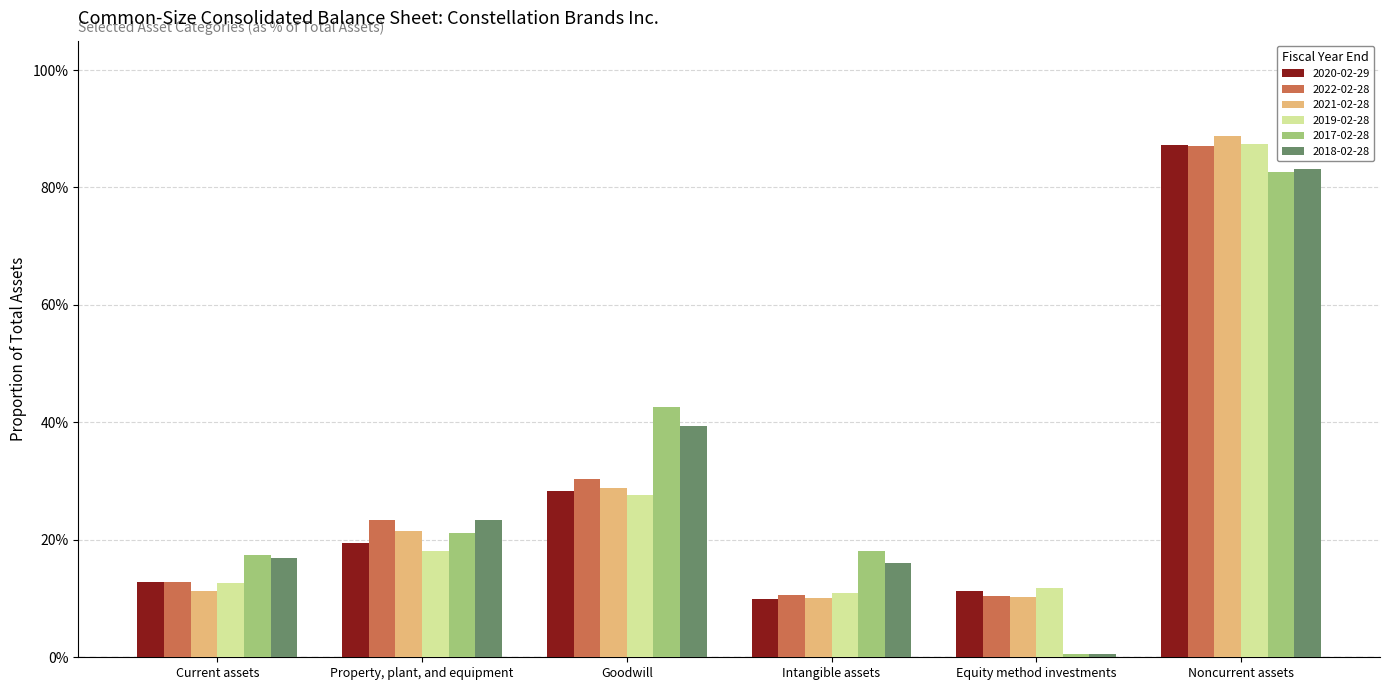

Which category has the lowest value across all series?

Equity method investments